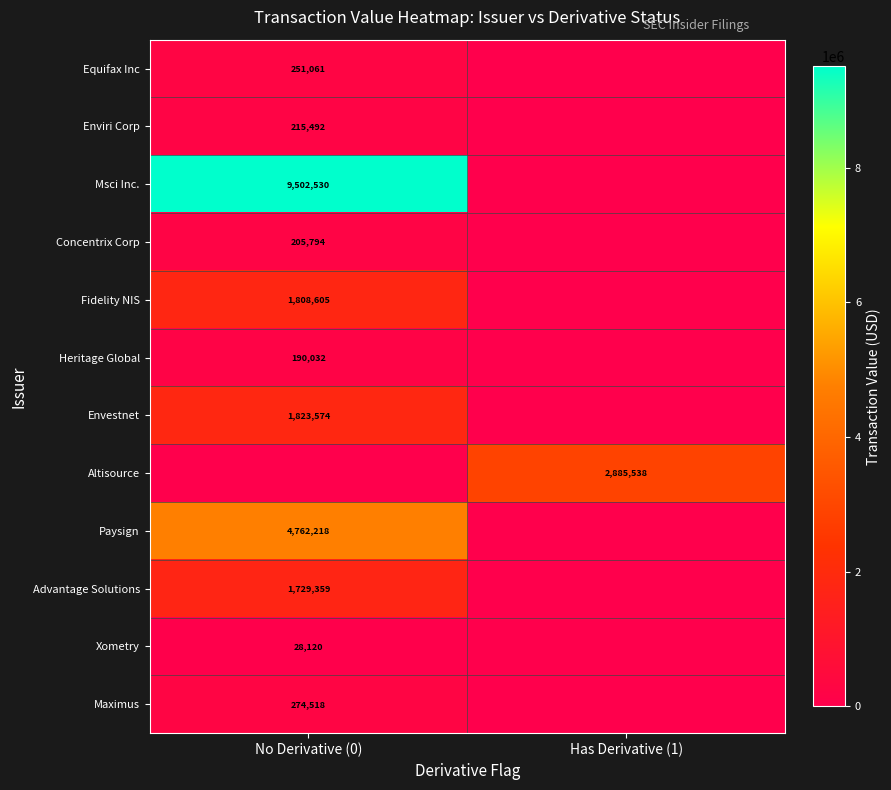

Is it true that Concentrix Corp equals 205794 at No Derivative (0)?

True